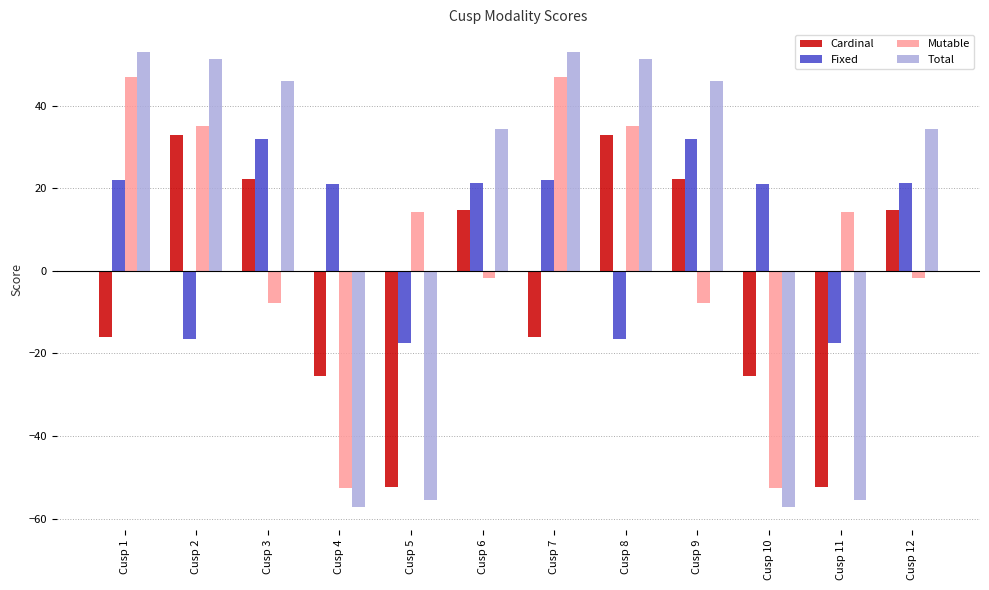

Which series has the largest total across all categories?

Total